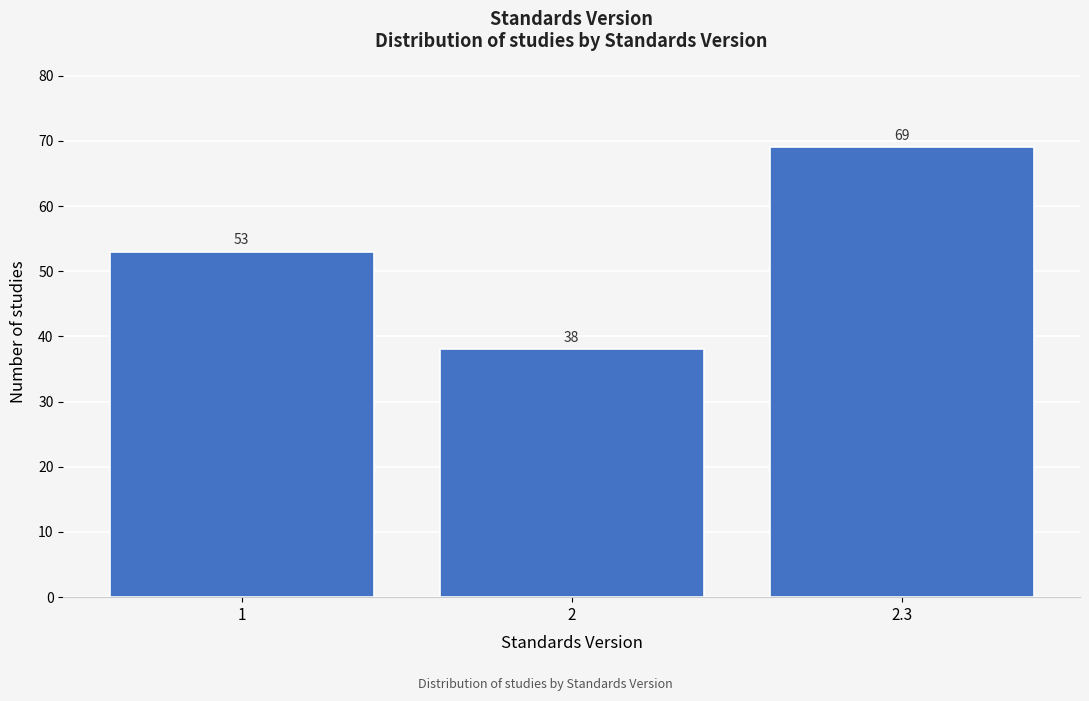

Reading left to right, list all the values displayed in this chart.

53	38	69